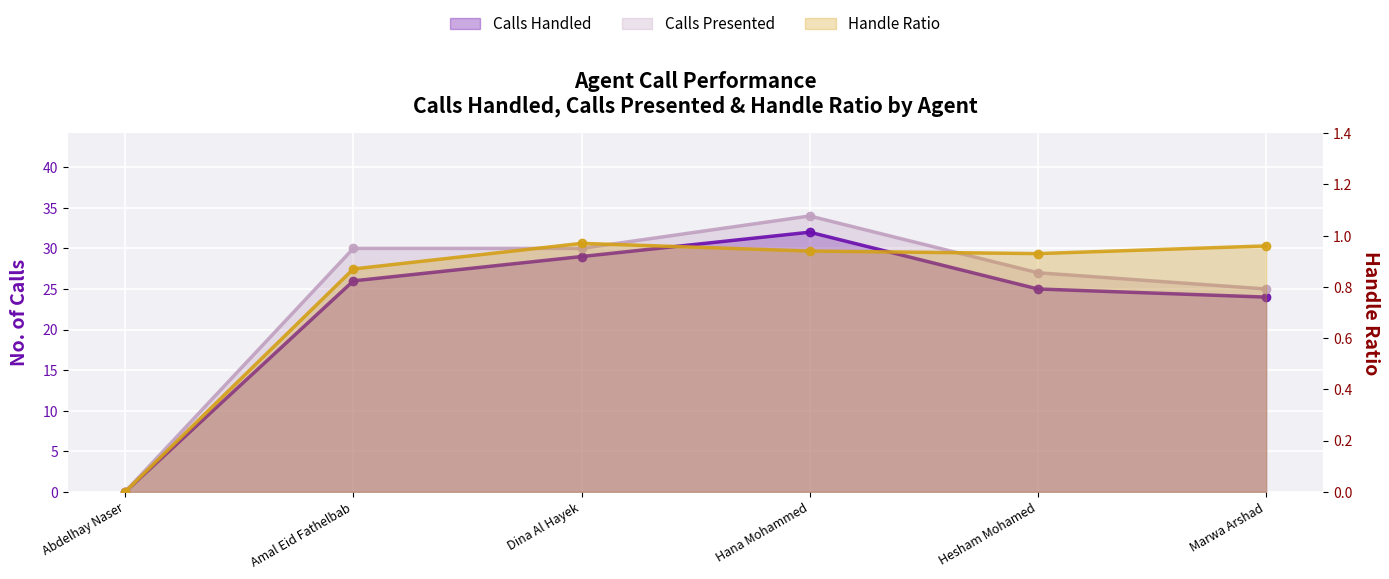

Rank the series by their maximum value, from lowest to highest.

Handle Ratio, Calls Handled, Calls Presented